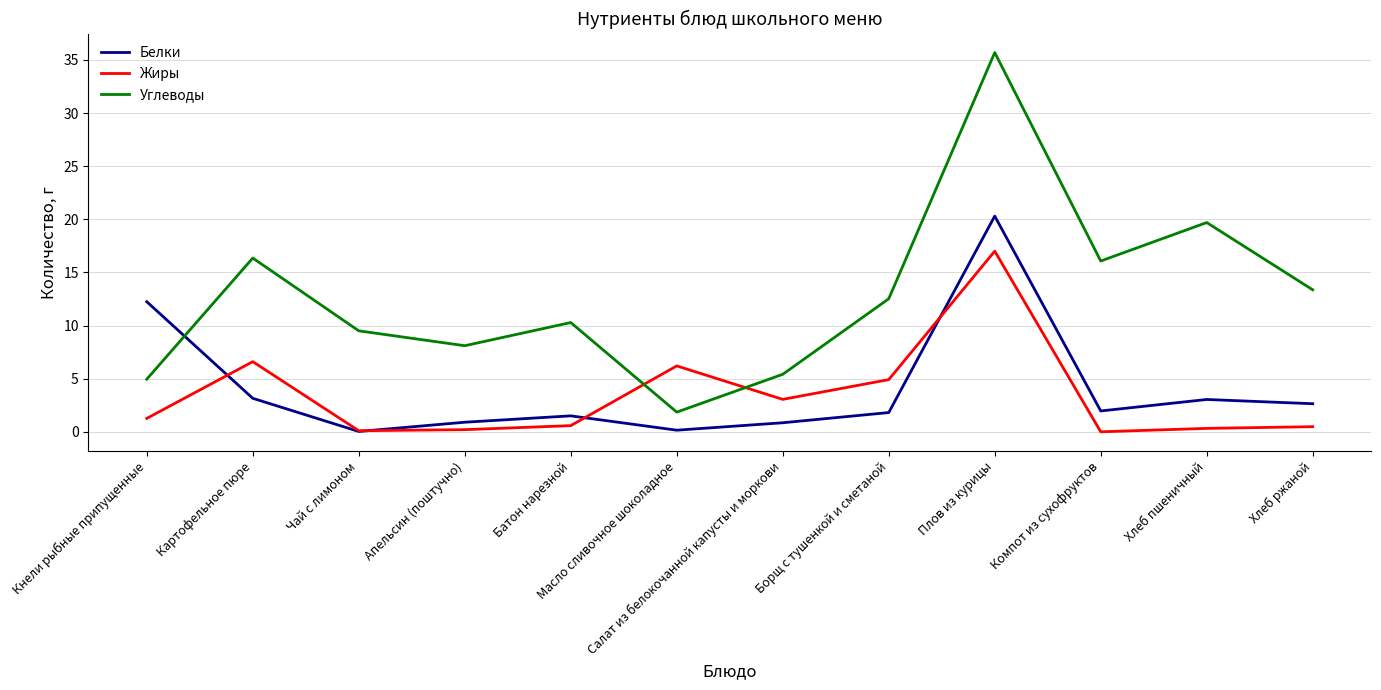

Which series has the widest spread of values?

Углеводы